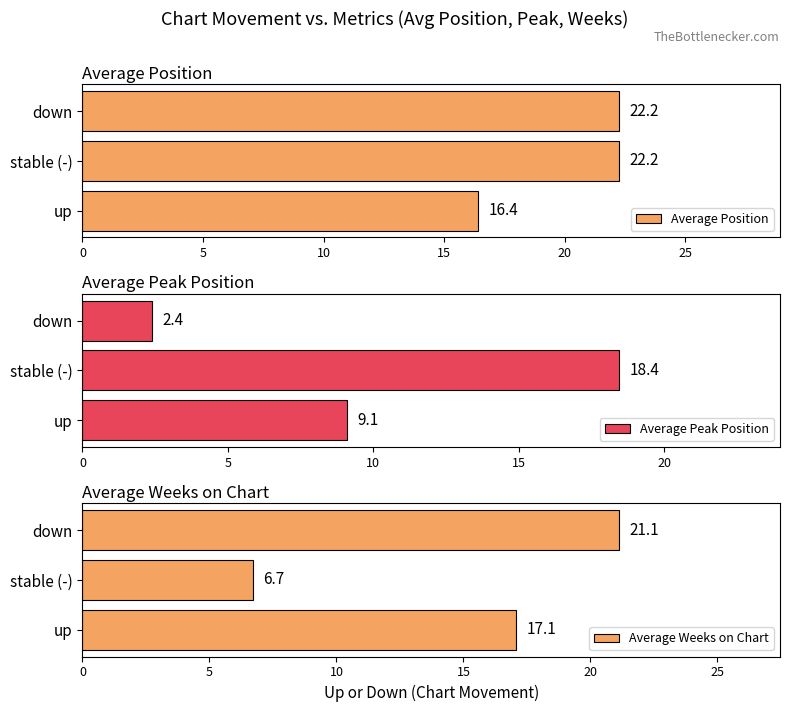

Which series has the largest total across all categories?

Average Position